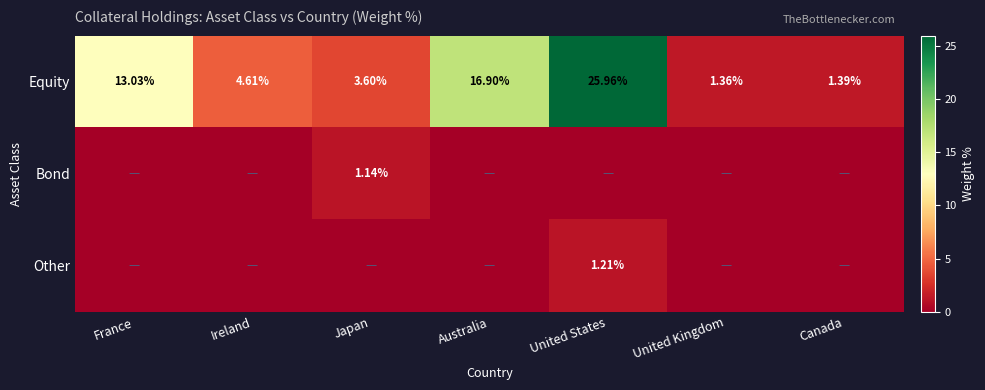

Is the value of Equity at United Kingdom greater than the value of Bond at Japan?

Yes